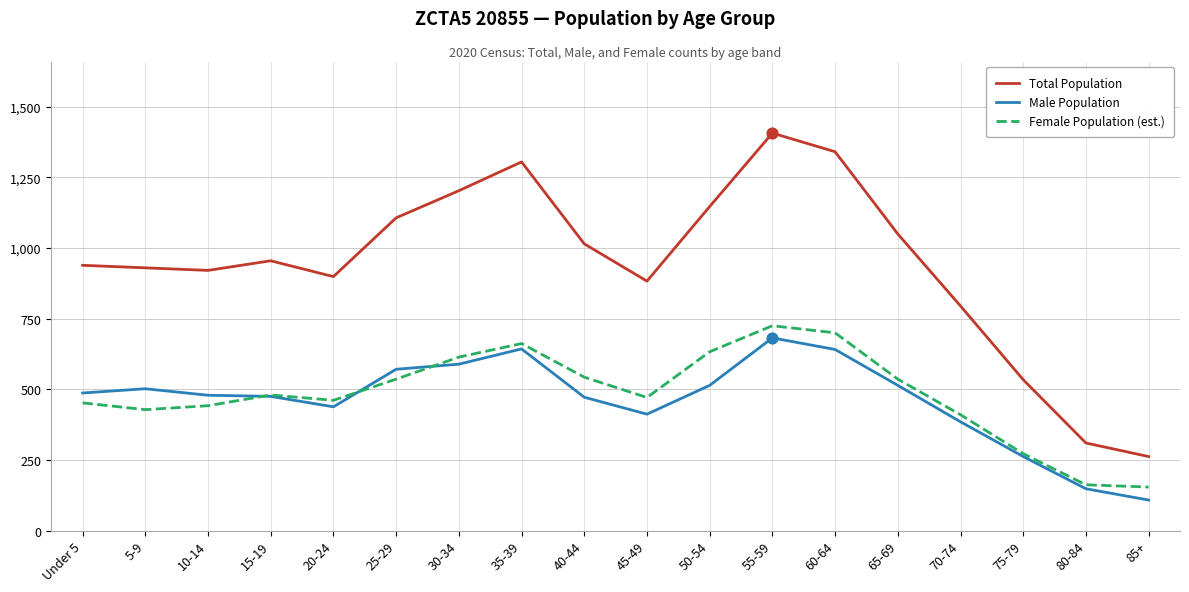

What are all the series names shown in the legend?

Total Population, Male Population, Female Population (est.)